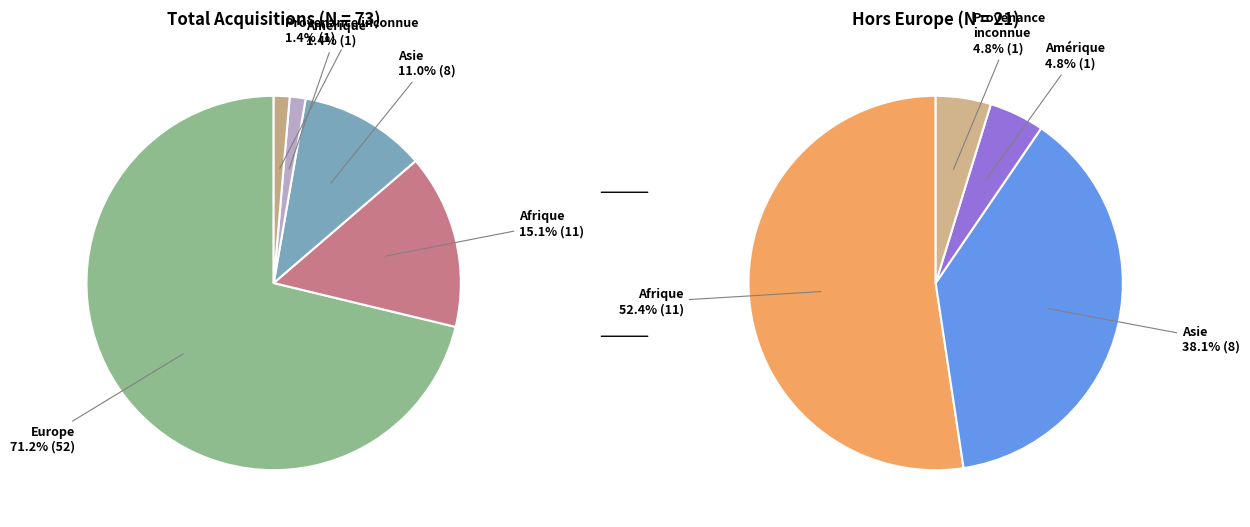

Is it true that Europe is 59% of the pie?

False